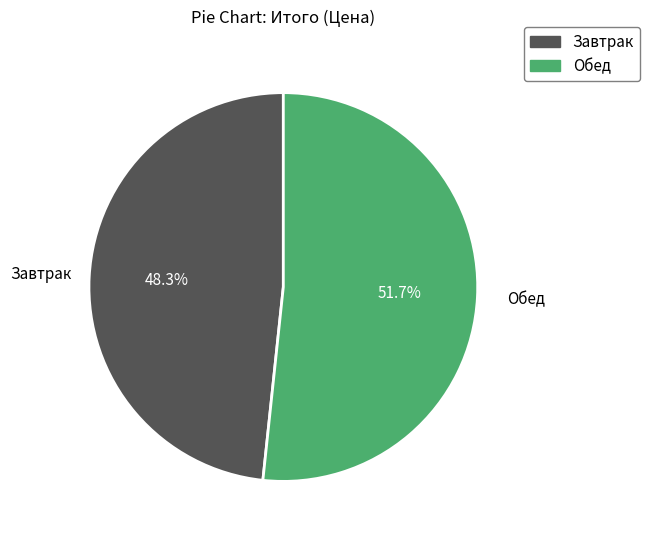

To the nearest percent, what is the difference between the Обед and Завтрак slice percentages?

3%